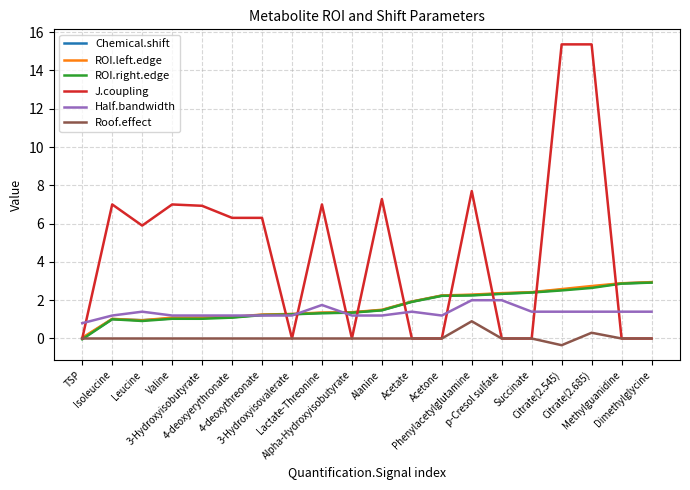

What is the maximum value shown in the chart?

15.4